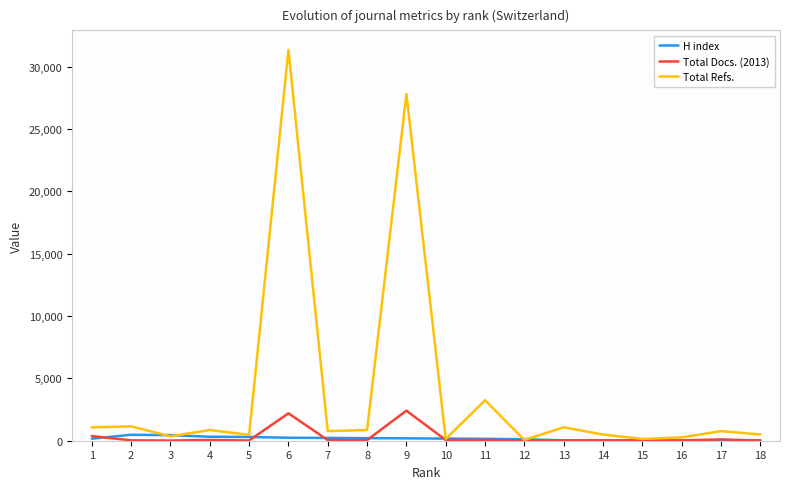

What is the highest value of the Total Refs. series?

31353